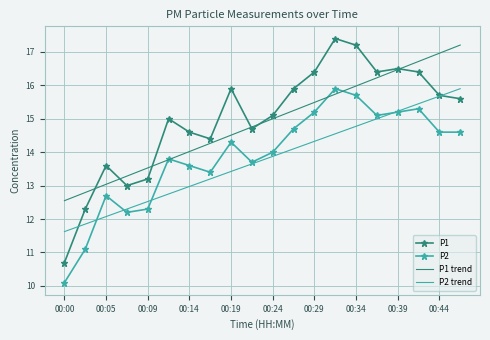

Which series has the widest spread of values?

P1